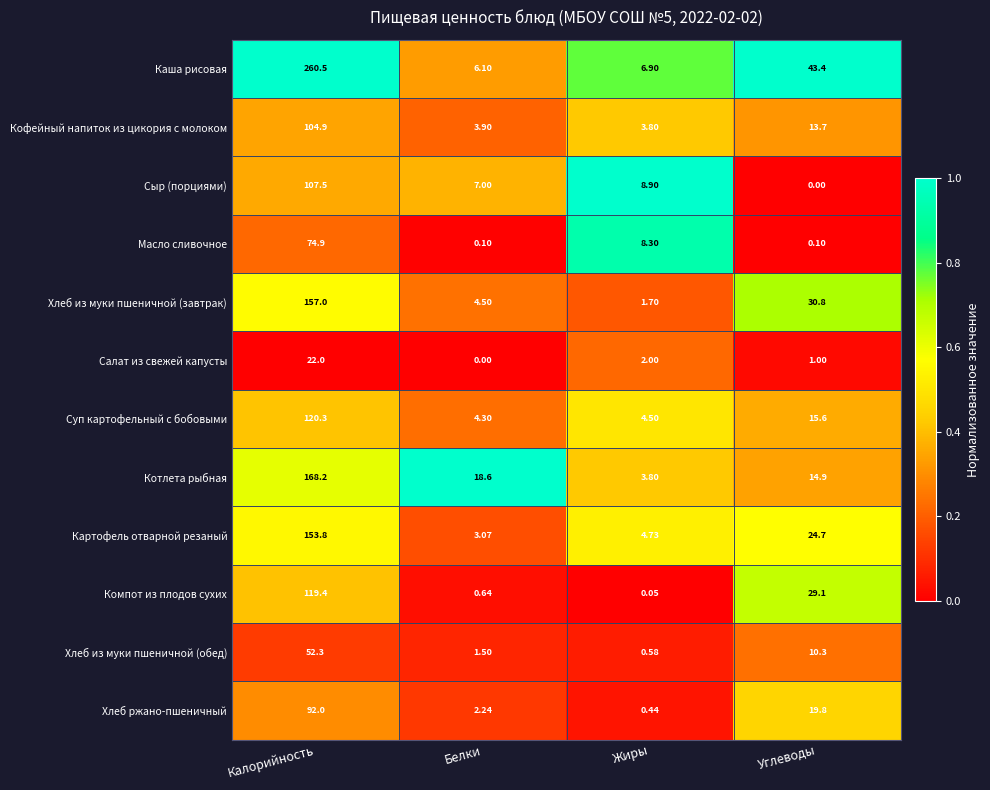

Is the value of Салат из свежей капусты at Белки greater than the value of Масло сливочное at Калорийность?

No